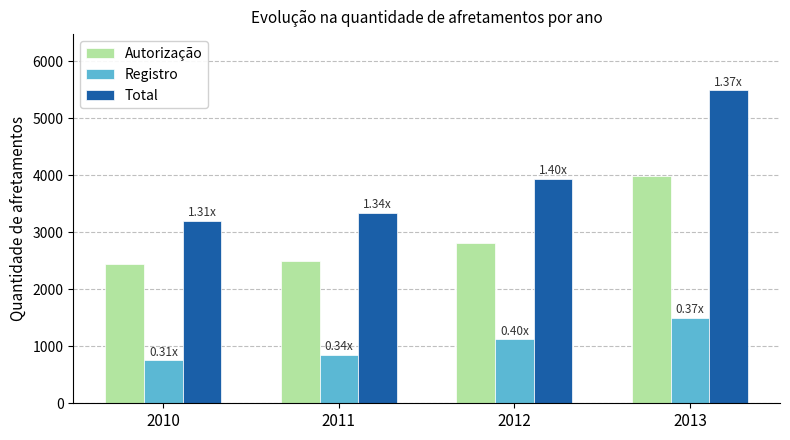

What is the difference between the highest and lowest values at 2011?

2496